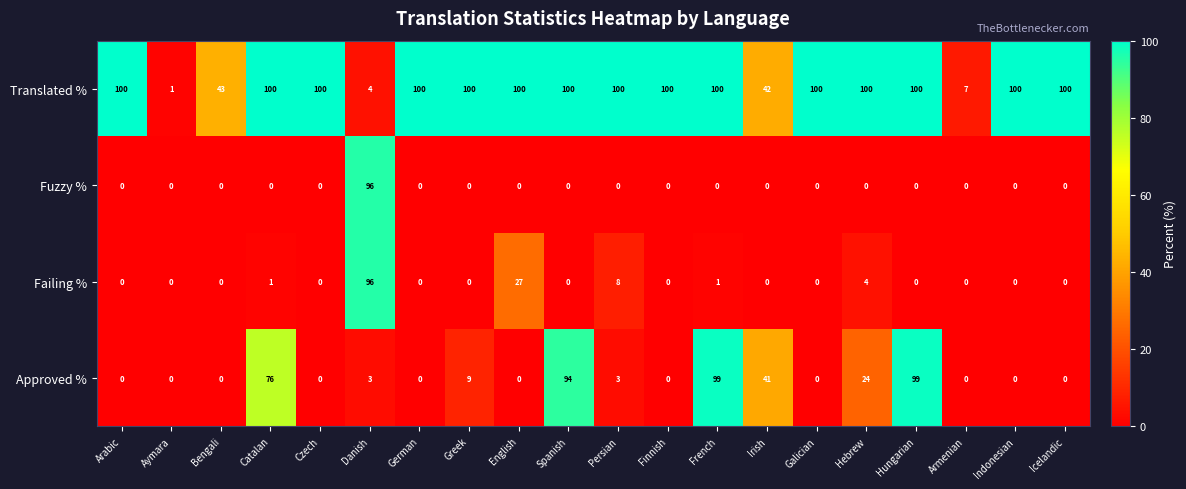

What is the sum of all Fuzzy % values?

96